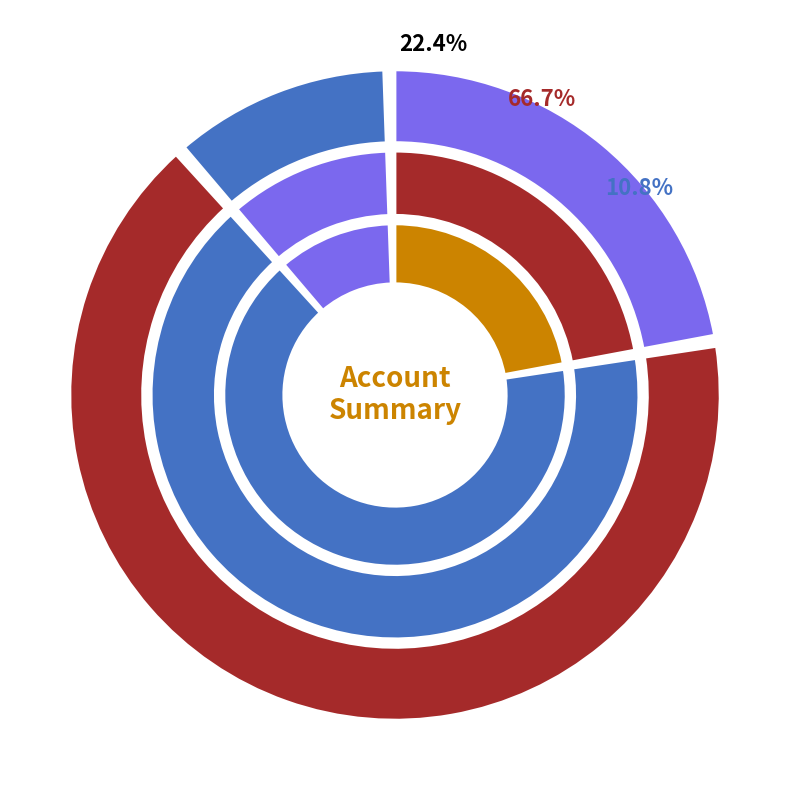

Does 22 represent more than half of the total?

No